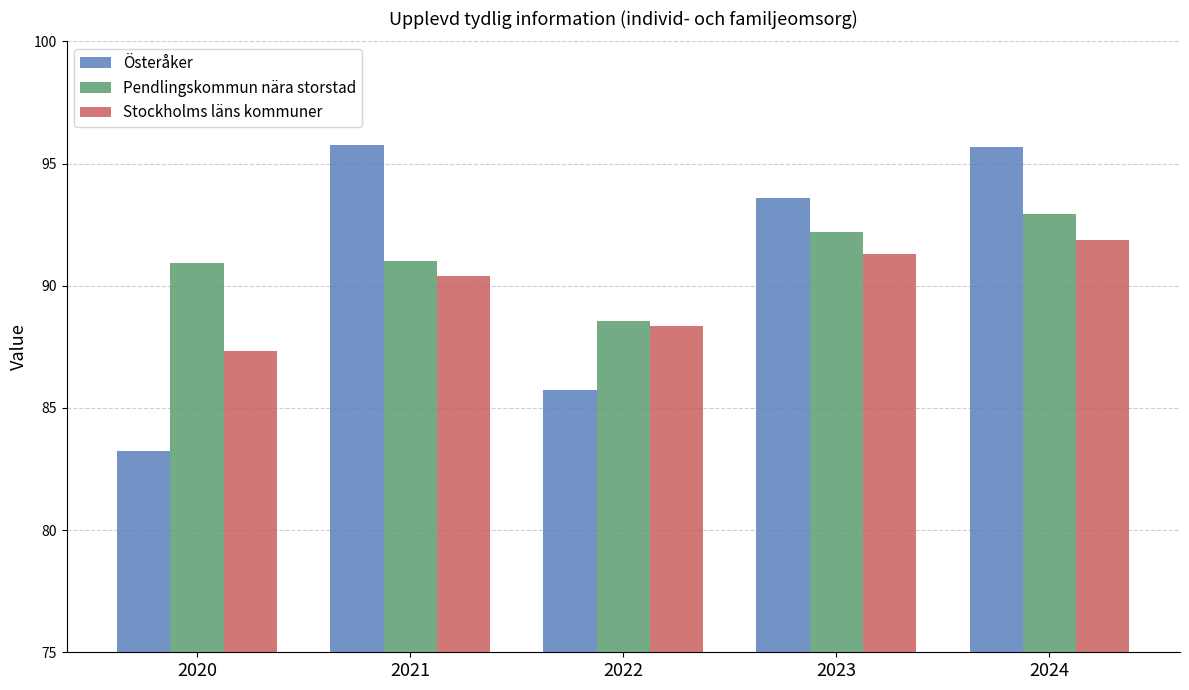

Where is Stockholms läns kommuner nearest to the value 89?

2022